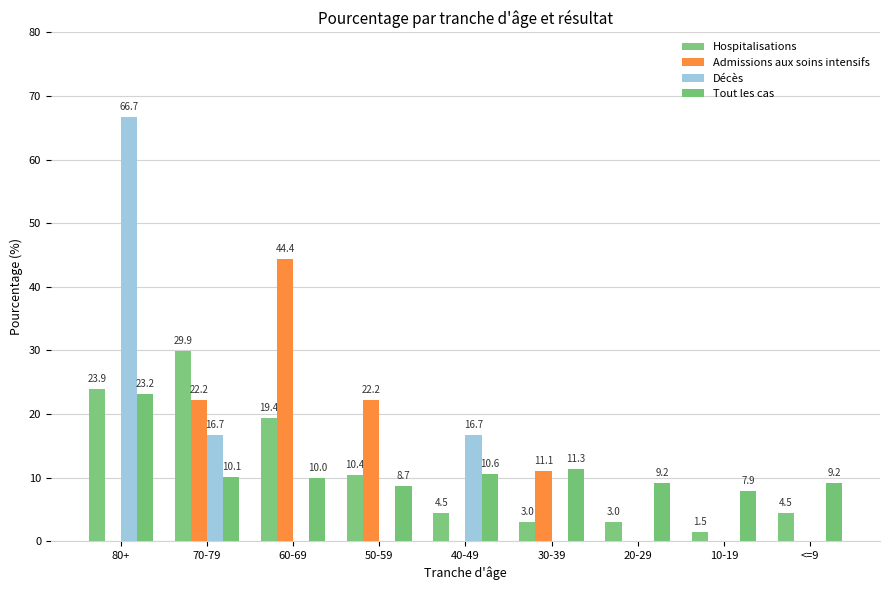

What position from the right is 50-59?

6